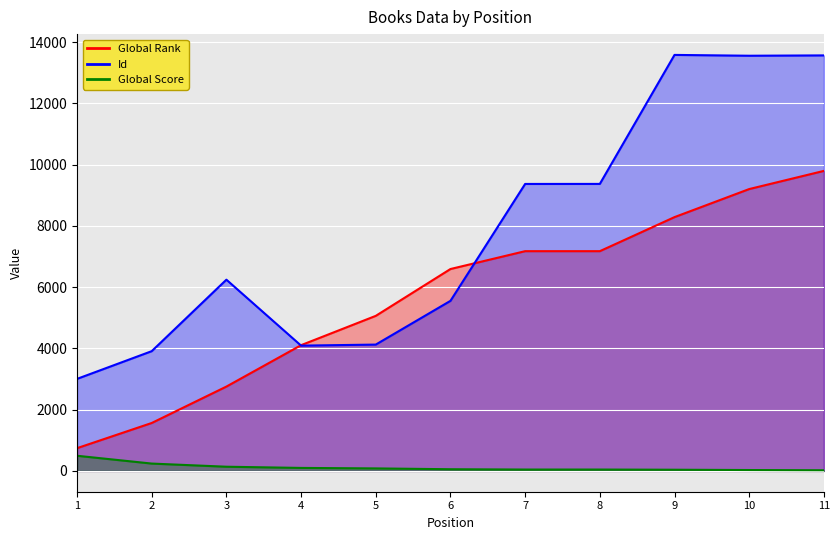

True or false: Global Score and Id cross at least once.

False